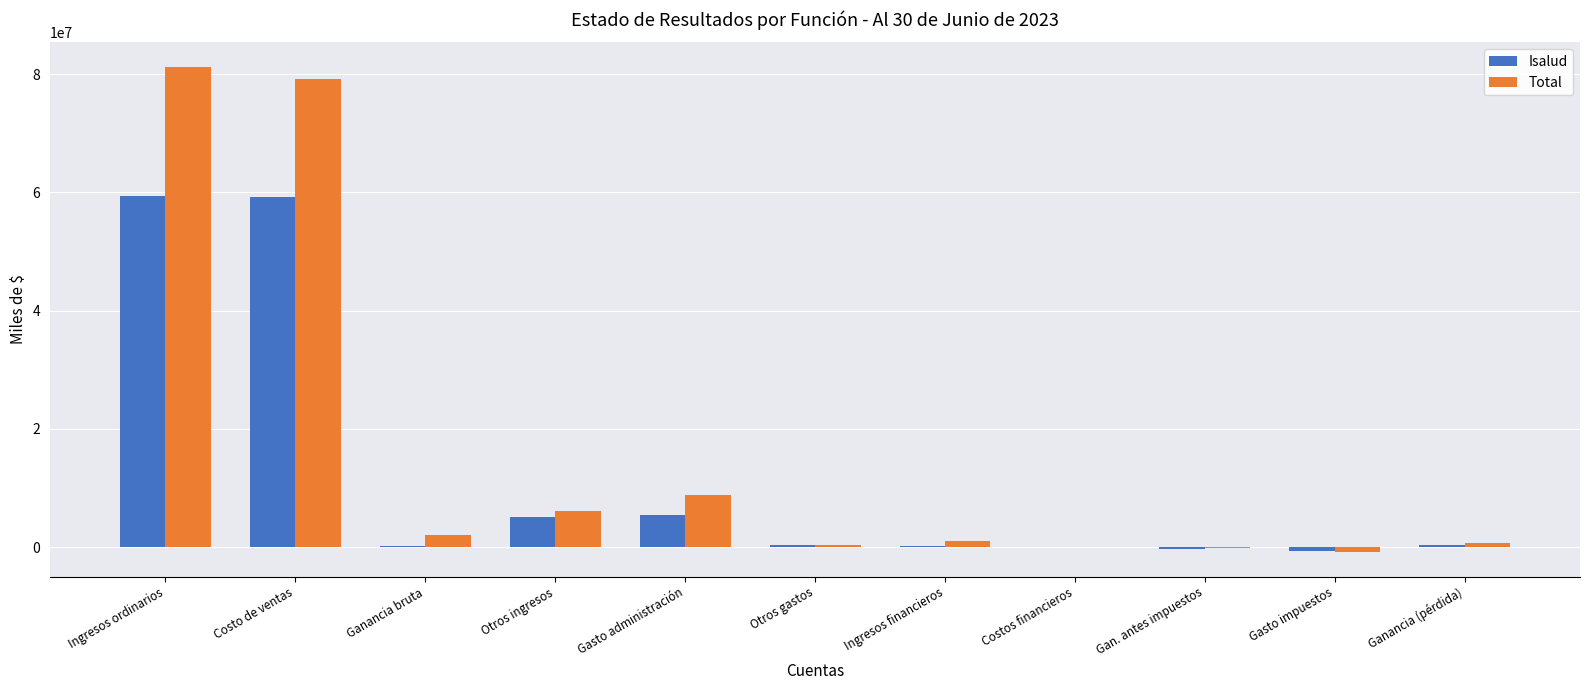

Which series has the largest total across all categories?

Total